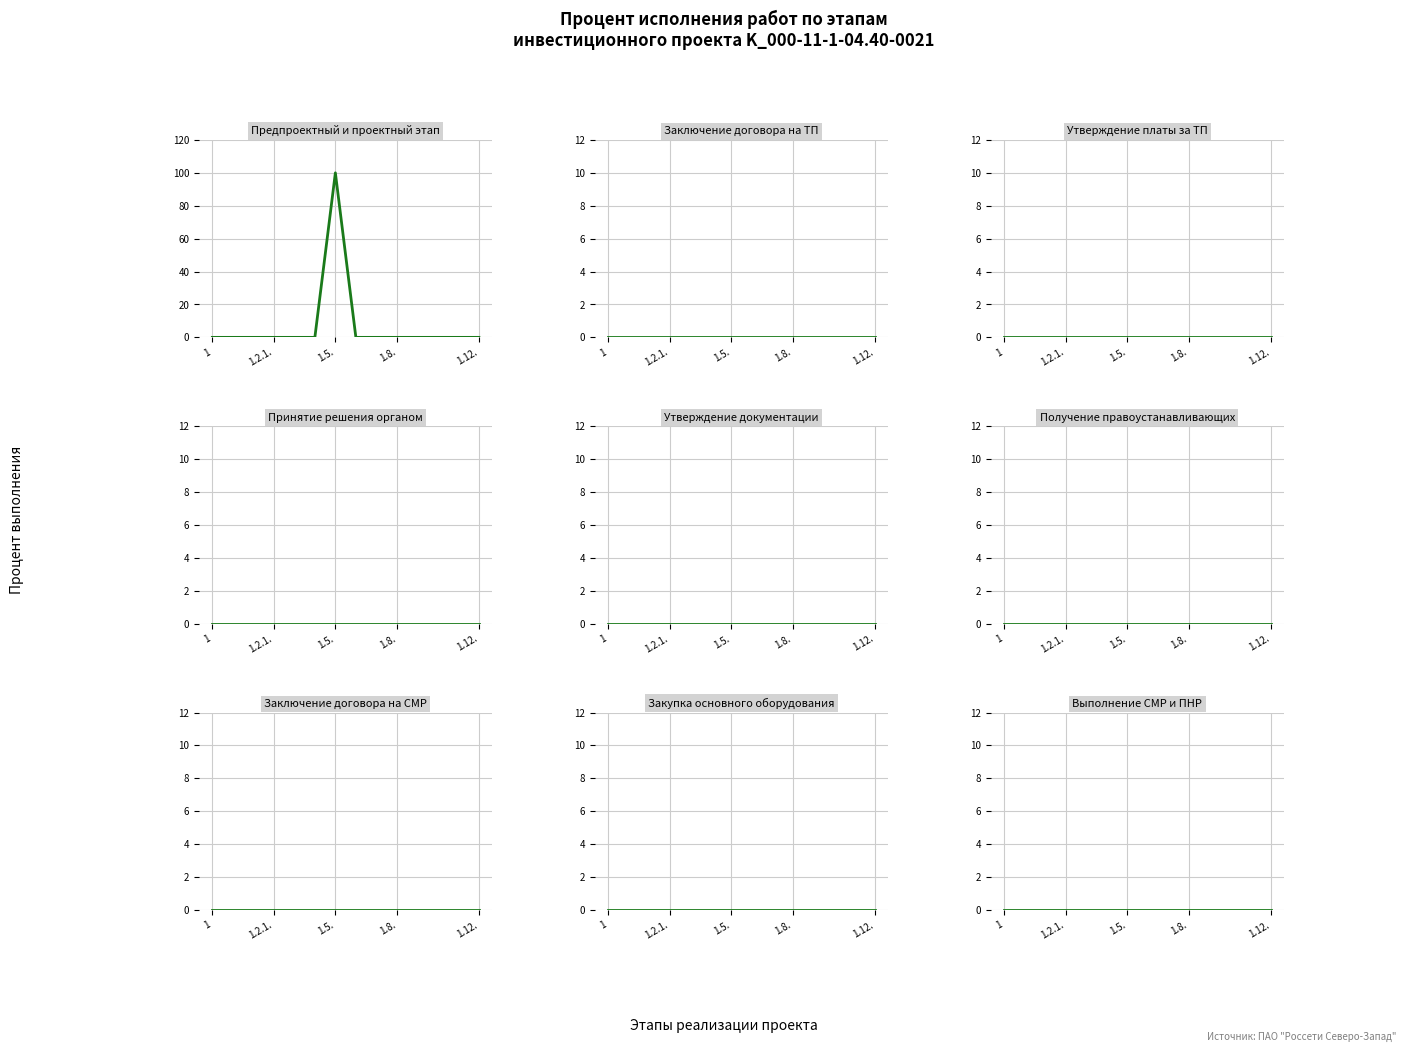

At which label is Предпроектный и проектный этап closest to 50?

1